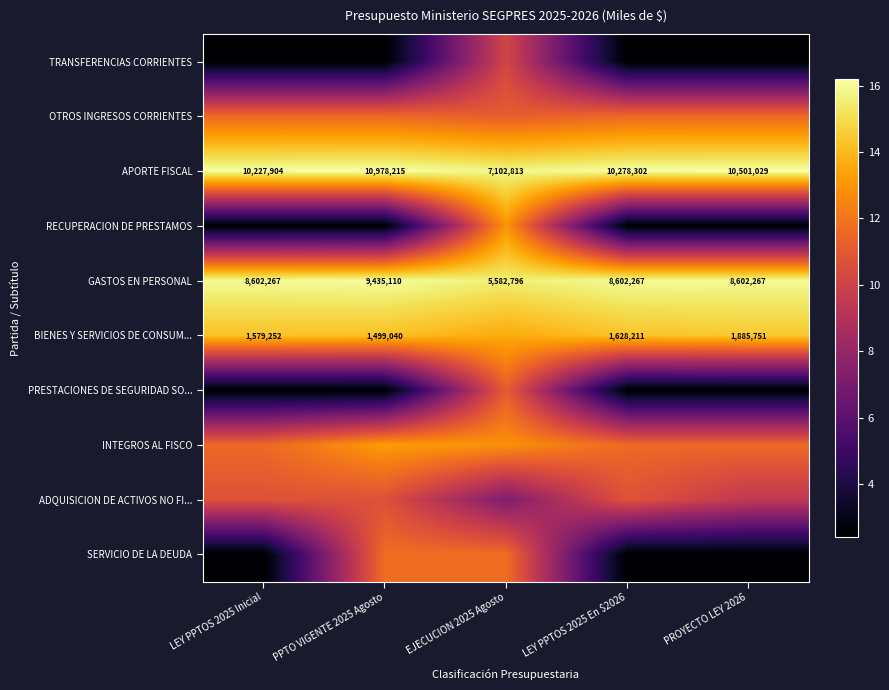

True or false: APORTE FISCAL has a value of 4.3 at LEY PPTOS 2025 En $2026.

False